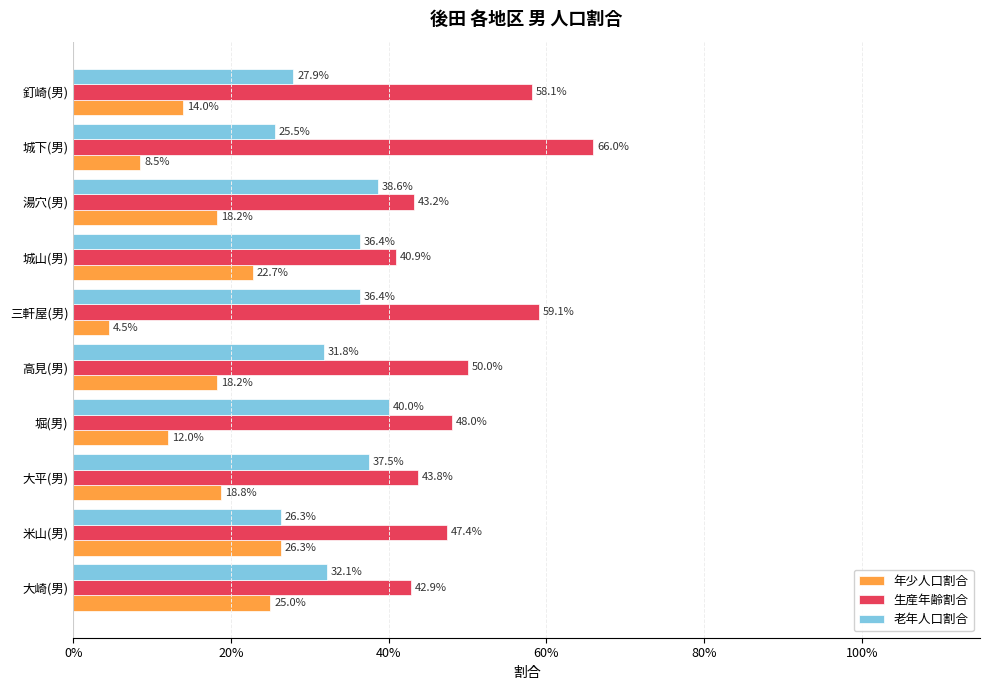

What are all the series names shown in the legend?

年少人口割合, 生産年齢割合, 老年人口割合